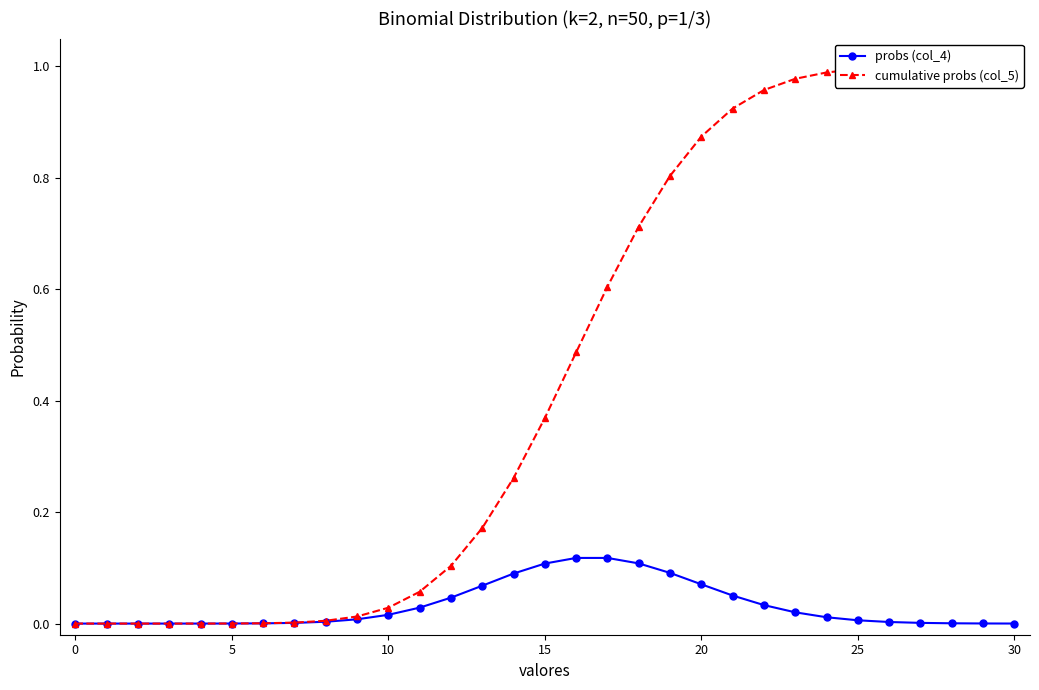

Reading left to right, list all the values displayed in this chart.

probs (col_4): 0.0	0.0	0.0	0.0	0.0	0.0	0.0	0.0	0.0	0.0	0.0	0.0	0.0	0.1	0.1	0.1	0.1	0.1	0.1	0.1	0.1	0.1	0.0	0.0	0.0	0.0	0.0	0.0	0.0	0.0	0.0
cumulative probs (col_5): 0.0	0.0	0.0	0.0	0.0	0.0	0.0	0.0	0.0	0.0	0.0	0.1	0.1	0.2	0.3	0.4	0.5	0.6	0.7	0.8	0.9	0.9	1.0	1.0	1.0	1.0	1.0	1.0	1.0	1.0	1.0